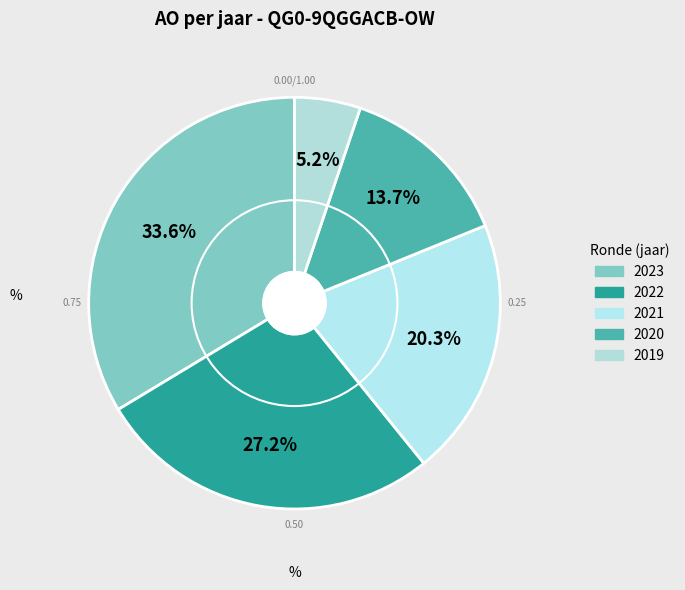

Which category has the biggest portion of the pie?

2023